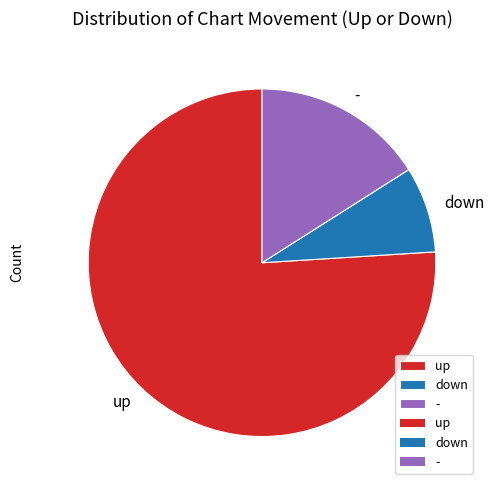

Do - and down together represent more than half of the pie?

No